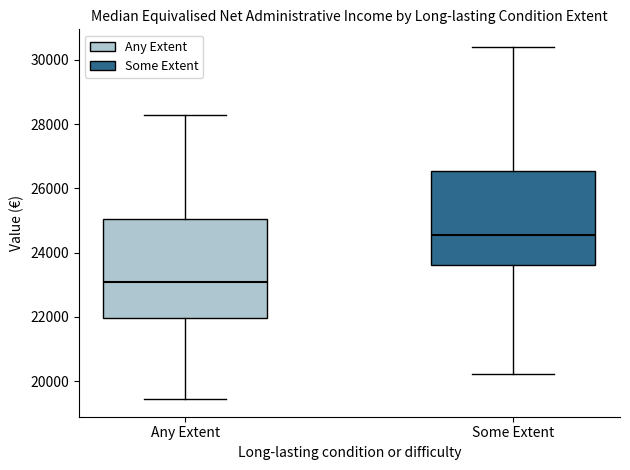

Reading left to right, read every box against the y-axis: the position of its median line, the range the box covers, and the ends of its whiskers. The values are not printed on the chart, so give them approximately, as read against the axis.

Any Extent: median 23000, box 22000 to 25000, whiskers 19400 to 28200
Some Extent: median 24600, box 23600 to 26600, whiskers 20200 to 30400